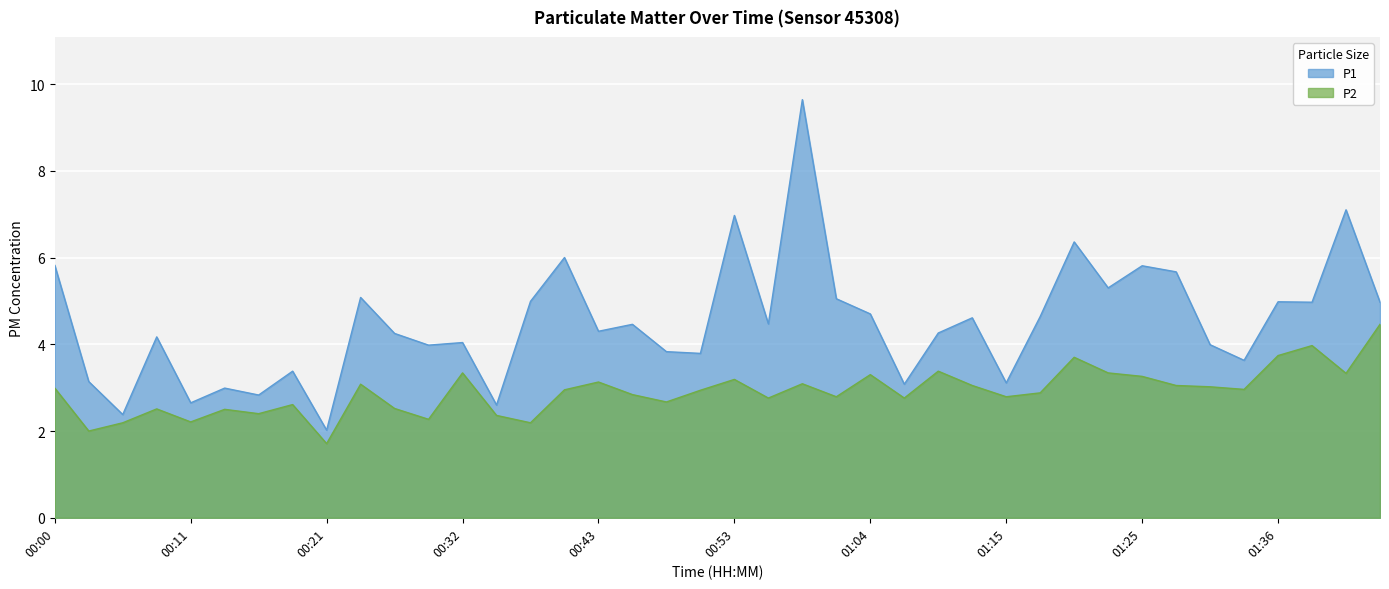

What is the difference between the second highest and minimum values in the P1 series?

5.1